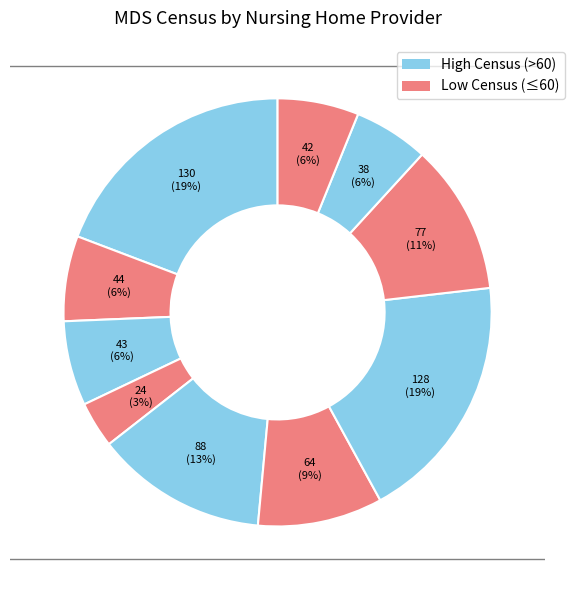

How many segments does this pie chart have?

10